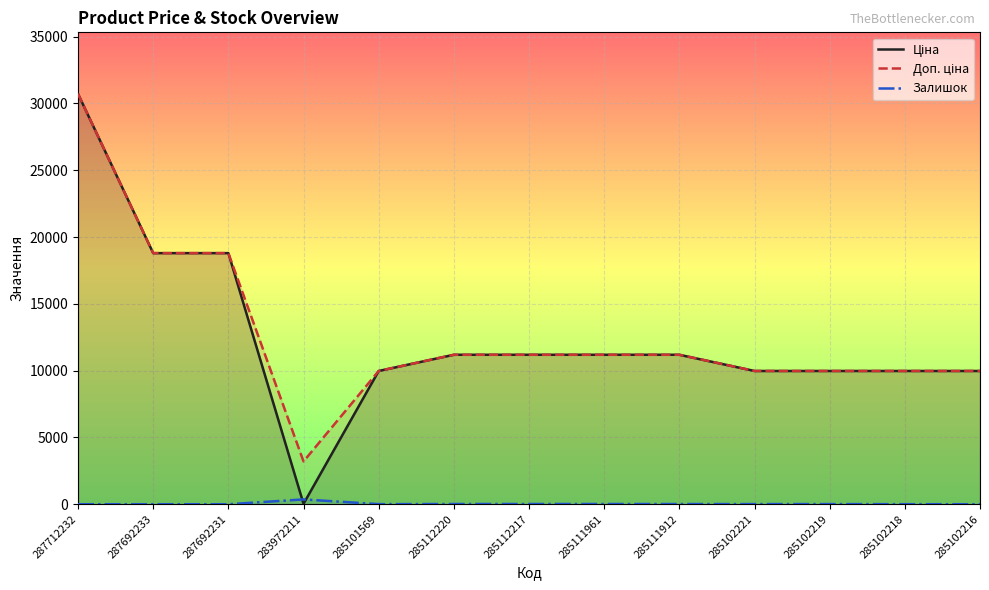

Rank the categories by Ціна value from highest to lowest.

287712232, 287692233, 287692231, 285112220, 285112217, 285111961, 285111912, 285101569, 285102221, 285102219, 285102218, 285102216, 283972211